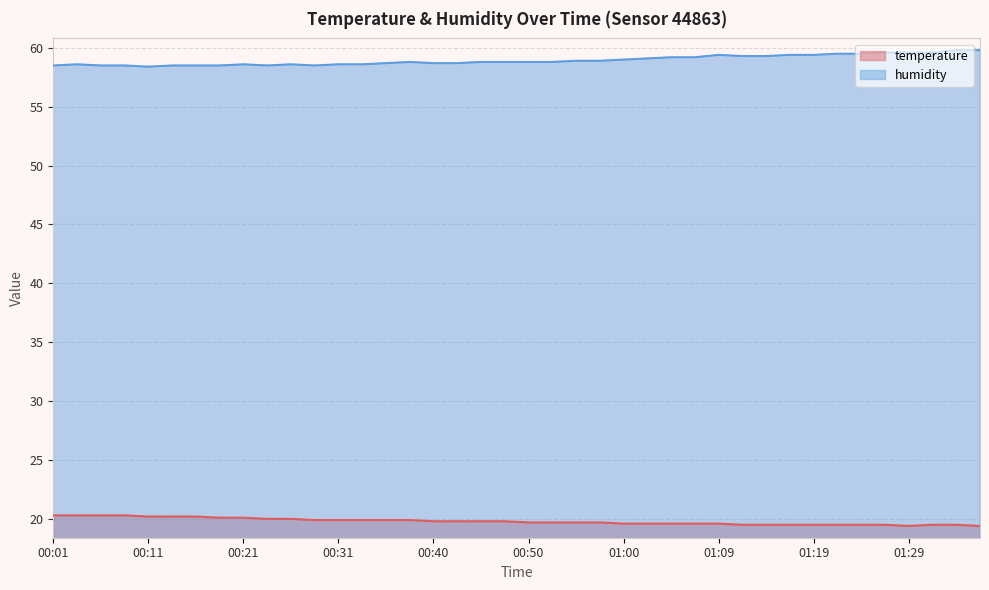

Which series changed the most between 00:21 and 01:17?

humidity